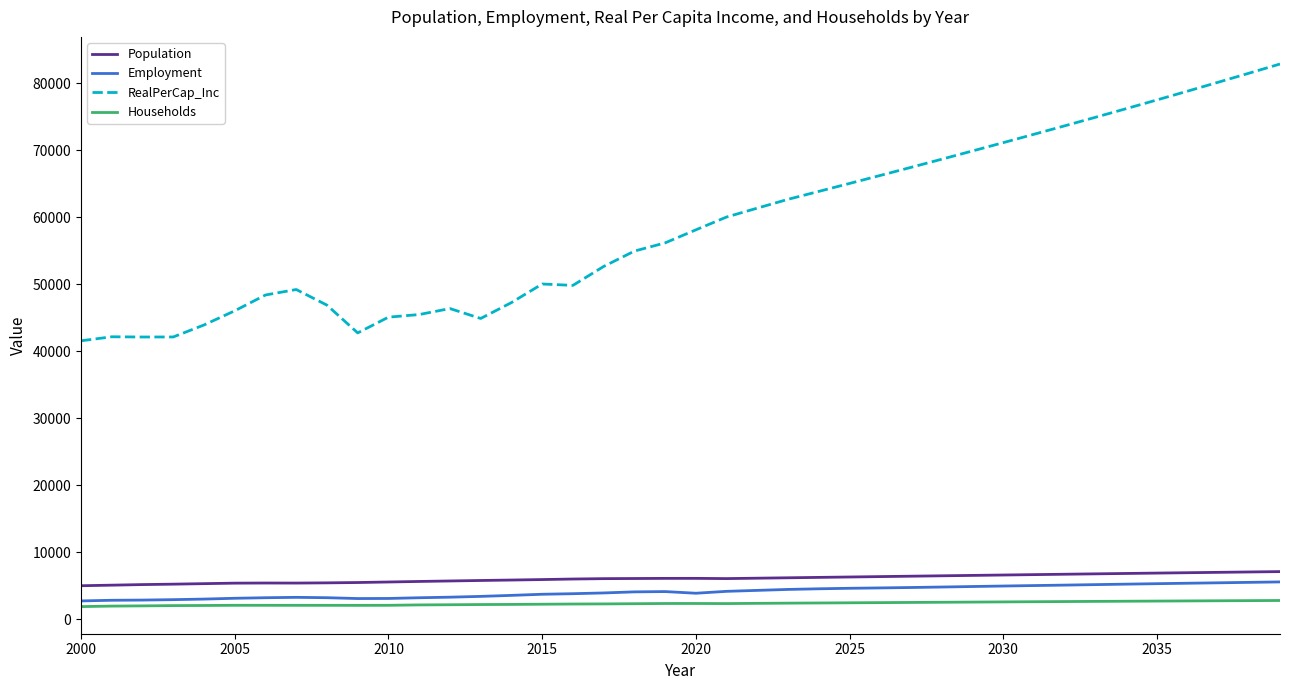

What is the smallest value displayed?

1911.4